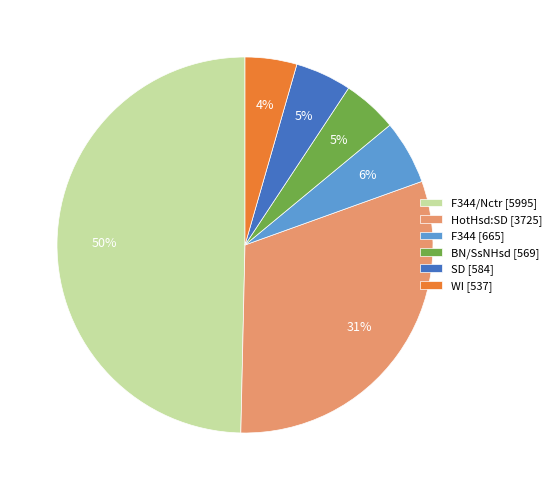

Between F344 [665] and SD [584], which is larger?

F344 [665]